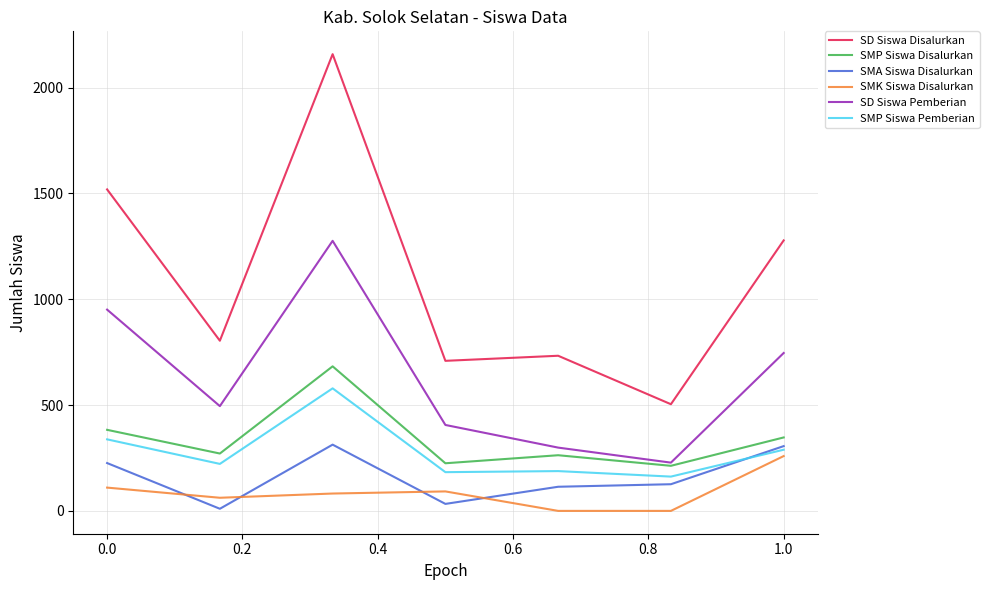

What is the maximum value shown in the chart?

2158